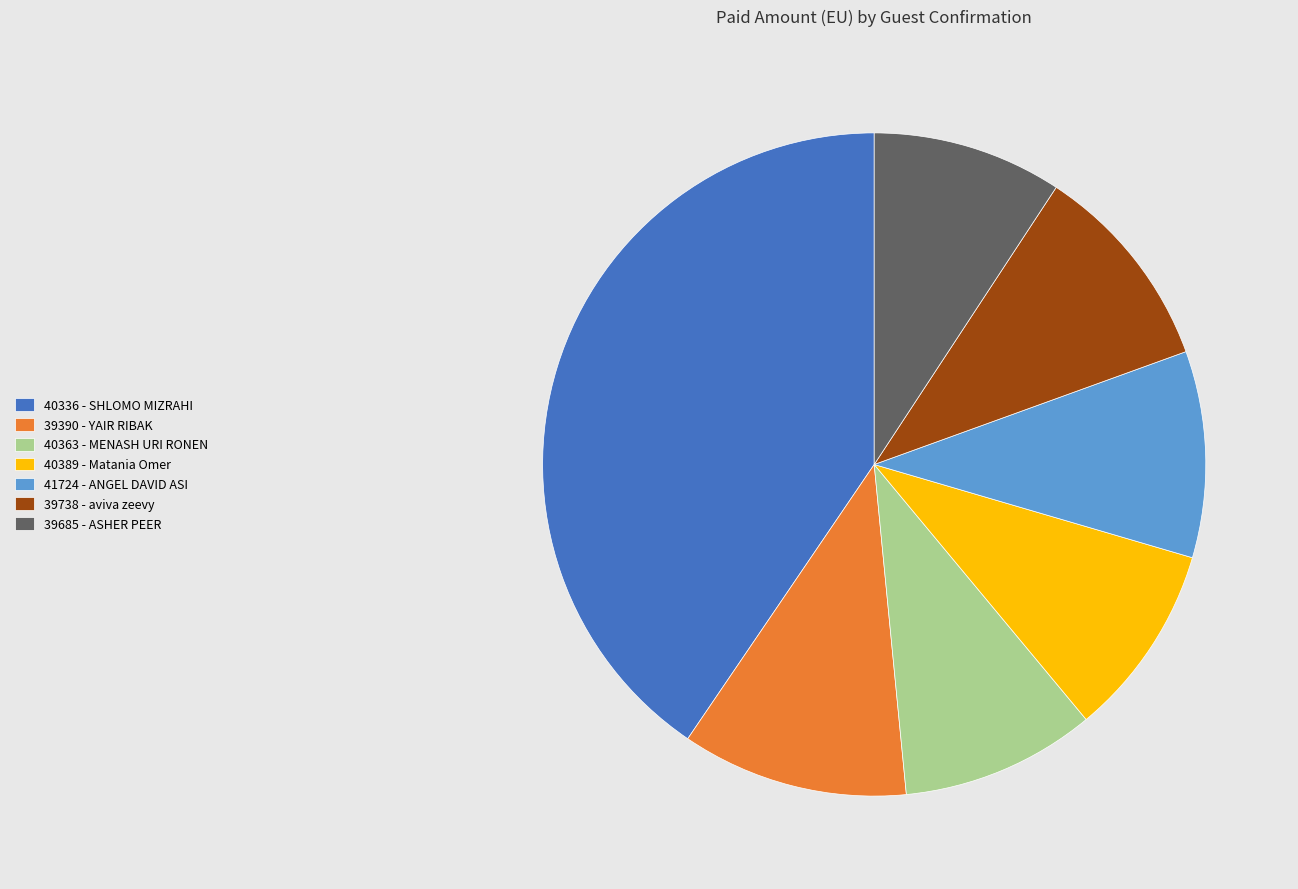

Between 40336 - SHLOMO MIZRAHI and 40389 - Matania Omer, which is larger?

40336 - SHLOMO MIZRAHI